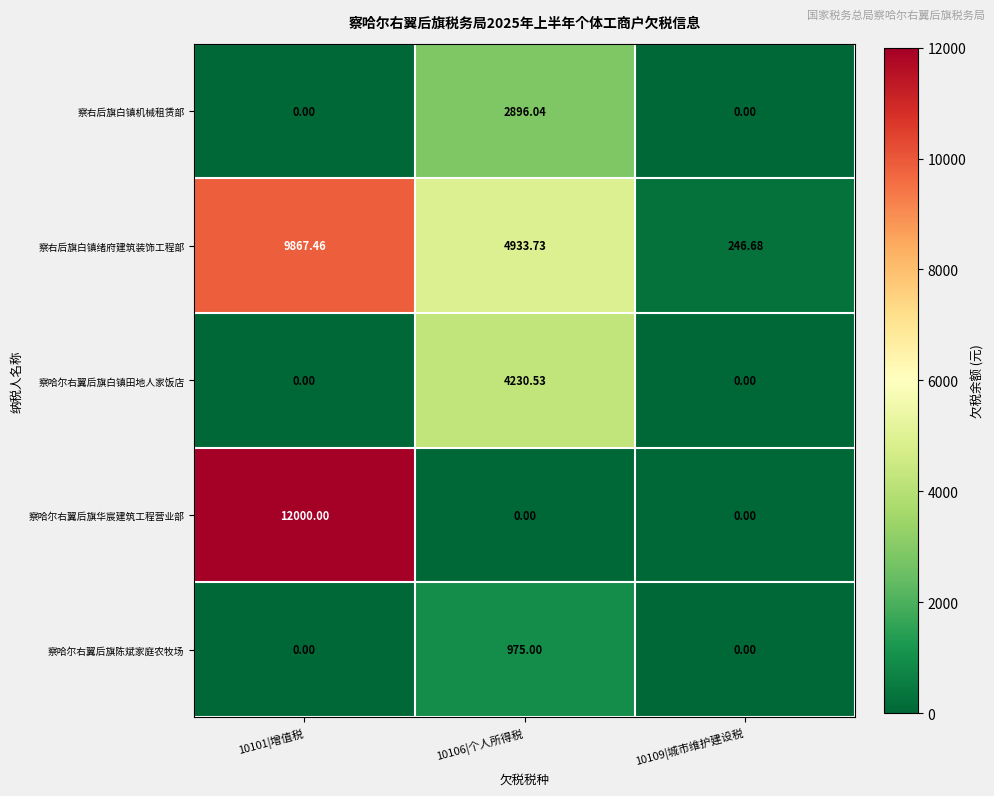

Rank the series by their maximum value, from lowest to highest.

察哈尔右翼后旗陈斌家庭农牧场, 察右后旗白镇机械租赁部, 察哈尔右翼后旗白镇田地人家饭店, 察右后旗白镇绪府建筑装饰工程部, 察哈尔右翼后旗华宸建筑工程营业部